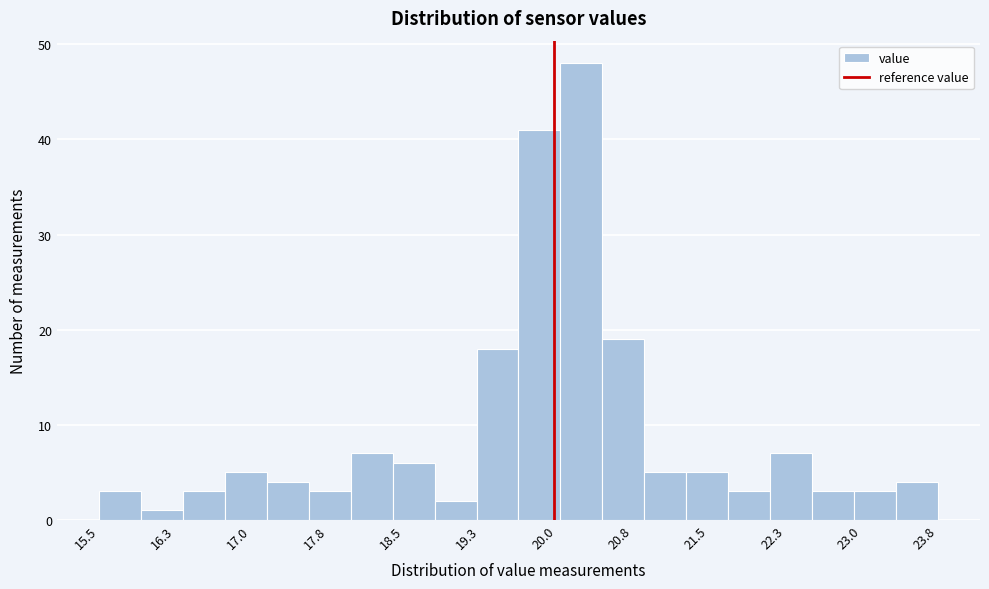

Reading left to right, transcribe this chart: for each bar, give the range it covers on the x-axis and its height. Neither the bar edges nor the heights are printed on the chart, so give them approximately, as read against the axes.

15.5 to 15.9: 3
15.9 to 16.3: 1
16.3 to 16.7: 3
16.7 to 17.2: 5
17.2 to 17.6: 4
17.6 to 18.0: 3
18.0 to 18.4: 7
18.4 to 18.8: 6
18.8 to 19.2: 2
19.2 to 19.7: 18
19.7 to 20.1: 41
20.1 to 20.5: 48
20.5 to 20.9: 19
20.9 to 21.3: 5
21.3 to 21.7: 5
21.7 to 22.1: 3
22.1 to 22.6: 7
22.6 to 23.0: 3
23.0 to 23.4: 3
23.4 to 23.8: 4